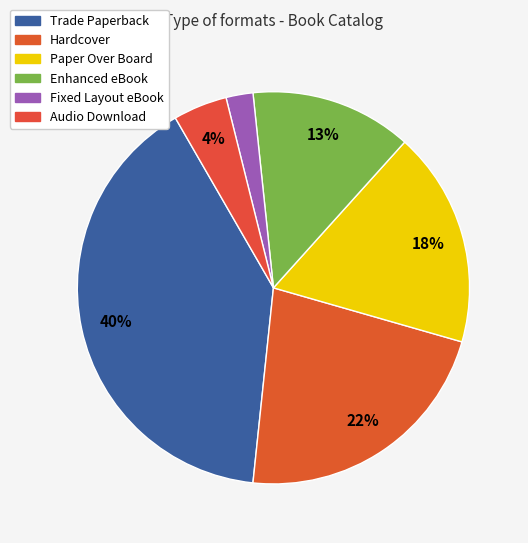

How many slices are in this pie chart?

6